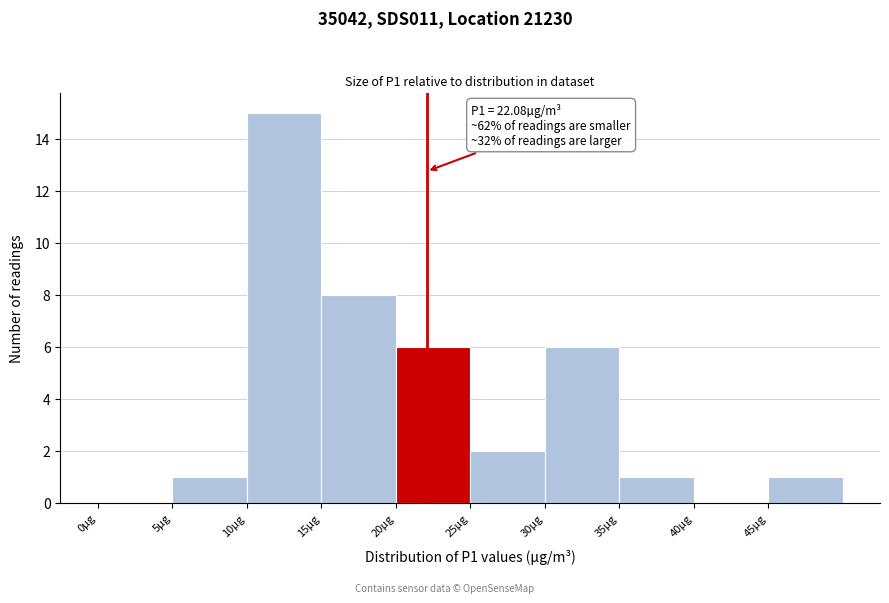

Which range on the x-axis has the tallest bar?

10 to 15